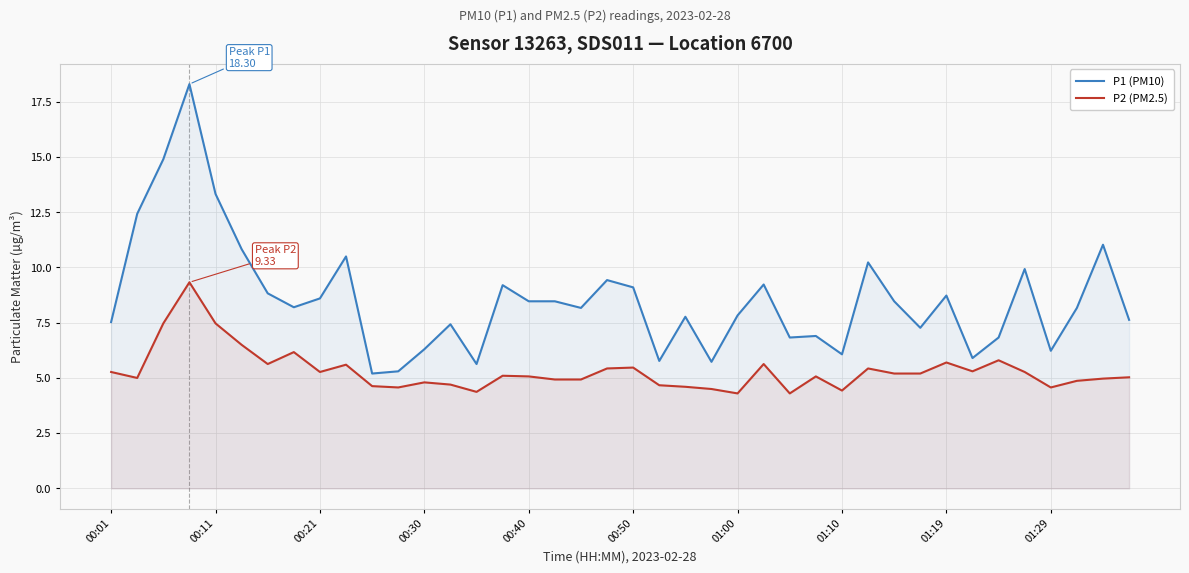

What is the value of the P2 (PM2.5) point at the 21st from the left?

5.5